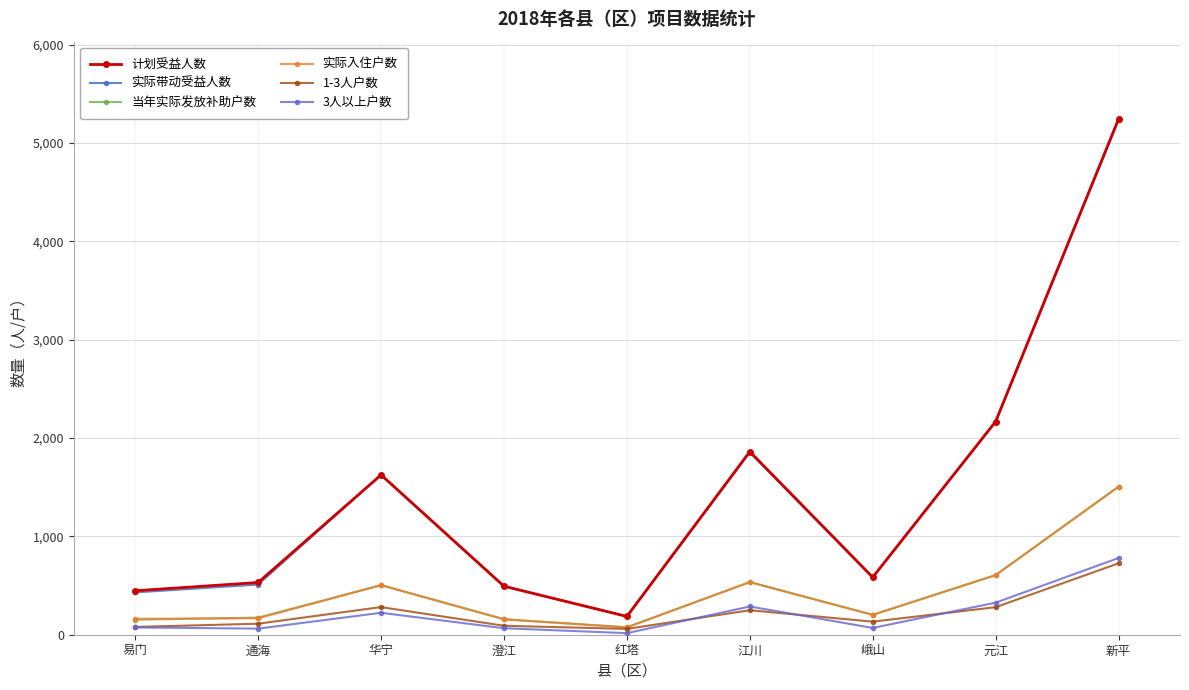

Which series changed the most between 红塔 and 江川?

计划受益人数